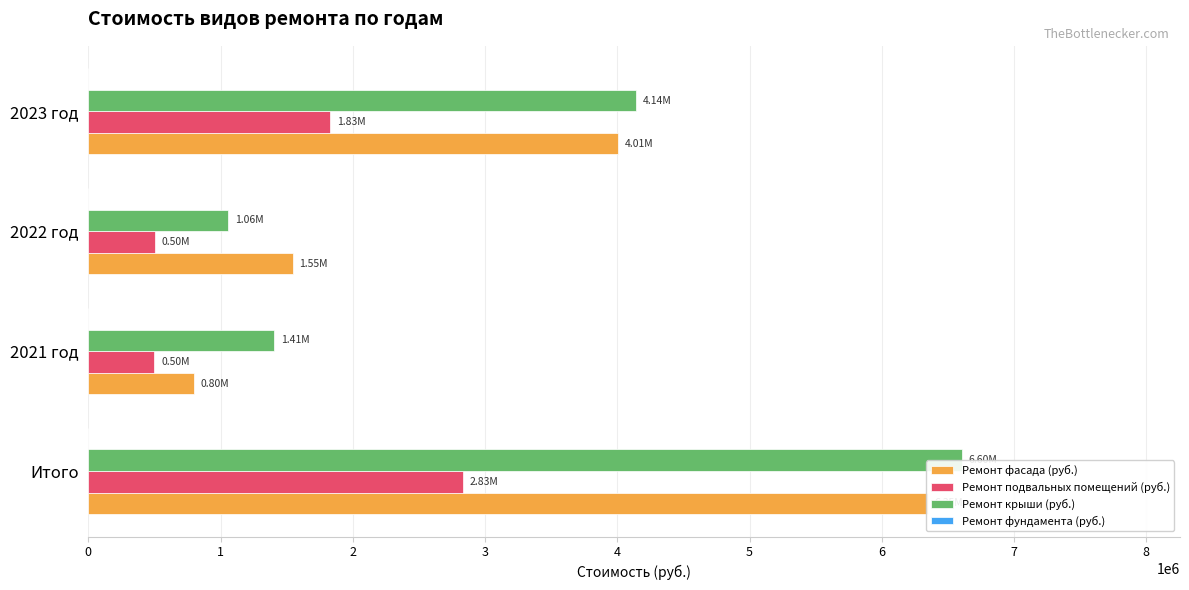

What is the difference between the maximum and second lowest values in the Ремонт крыши (руб.) series?

5198814.5